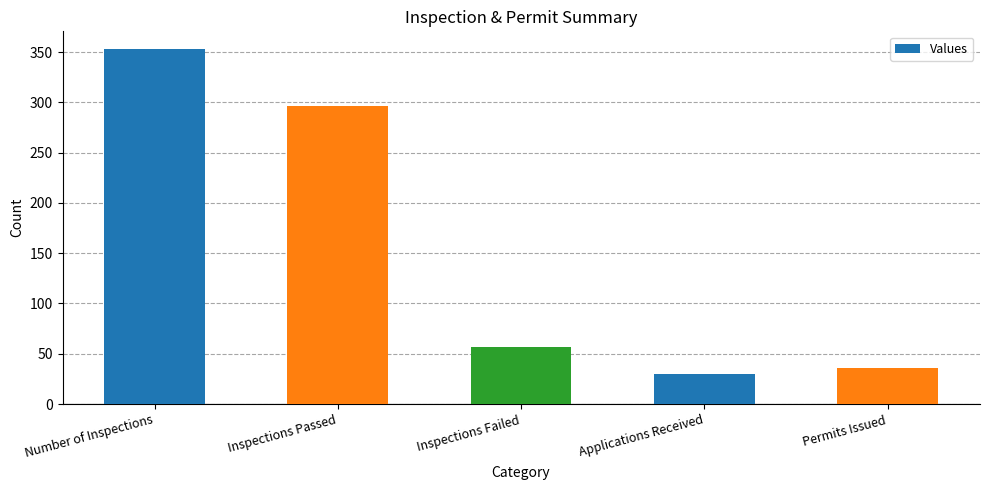

Count the number of categories in the chart.

5